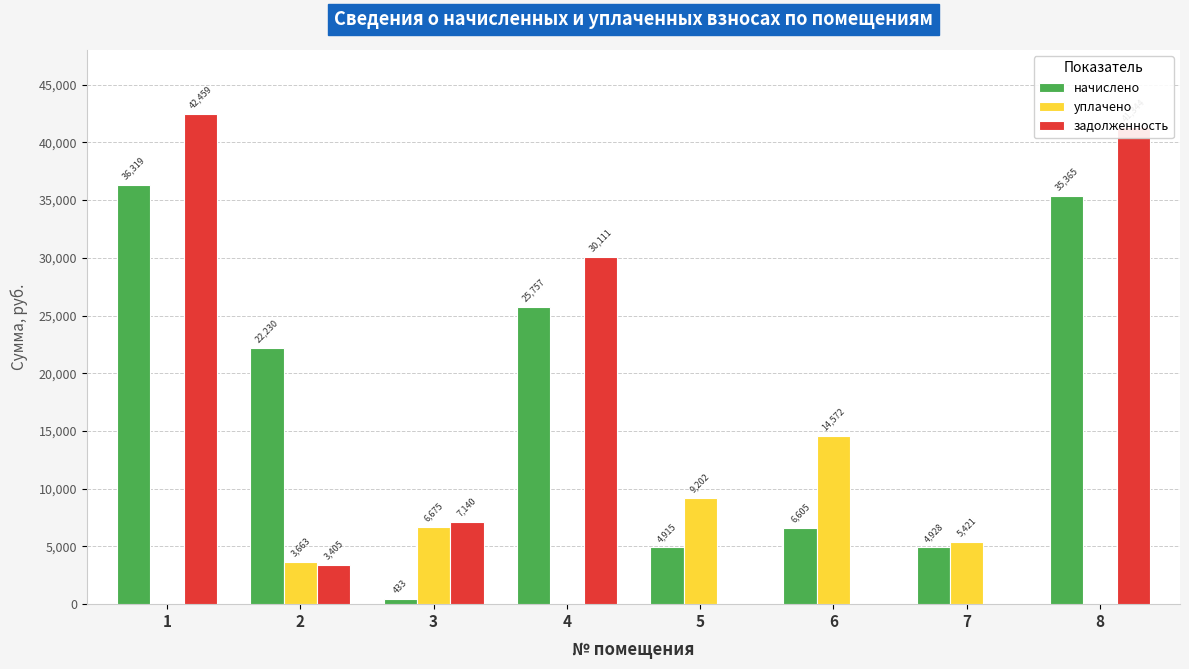

Count the number of categories in the chart.

8